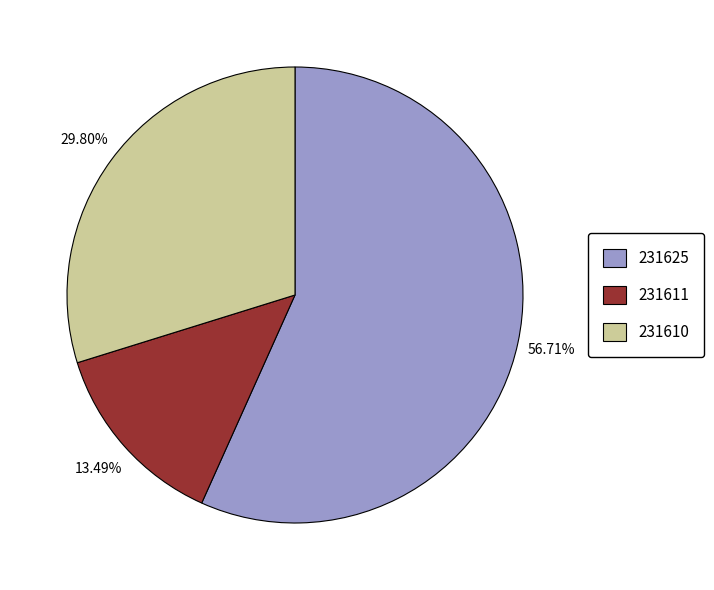

Which slice is the smallest?

231611